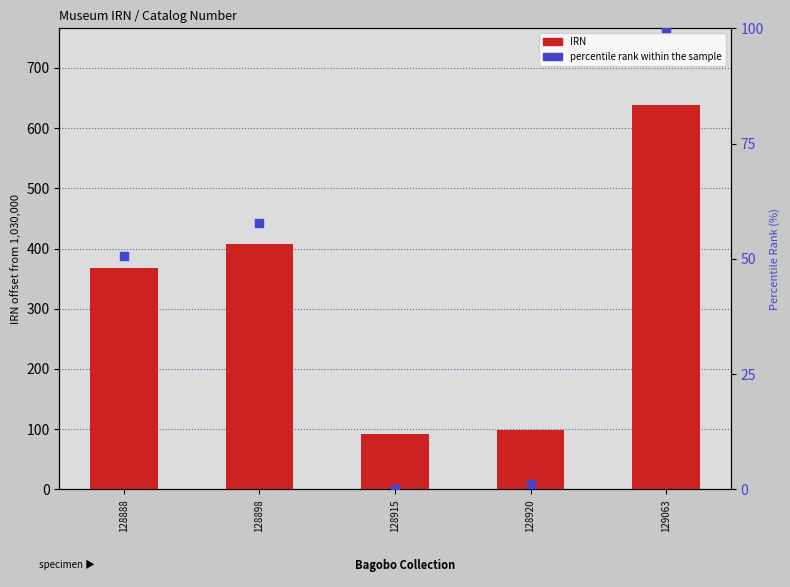

Which series contains the lowest Y value?

percentile rank within the sample